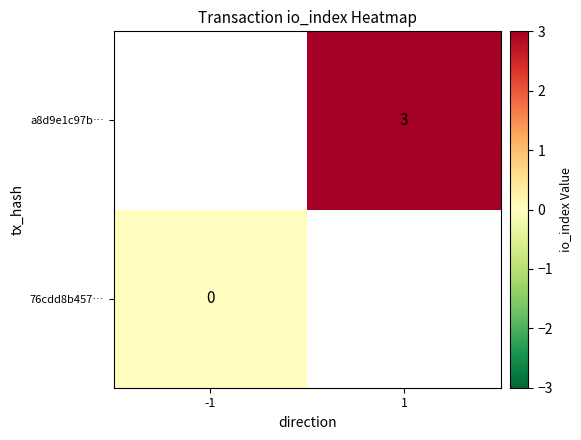

The a8d9e1c97b… series shows 4 at 1. True or false?

False